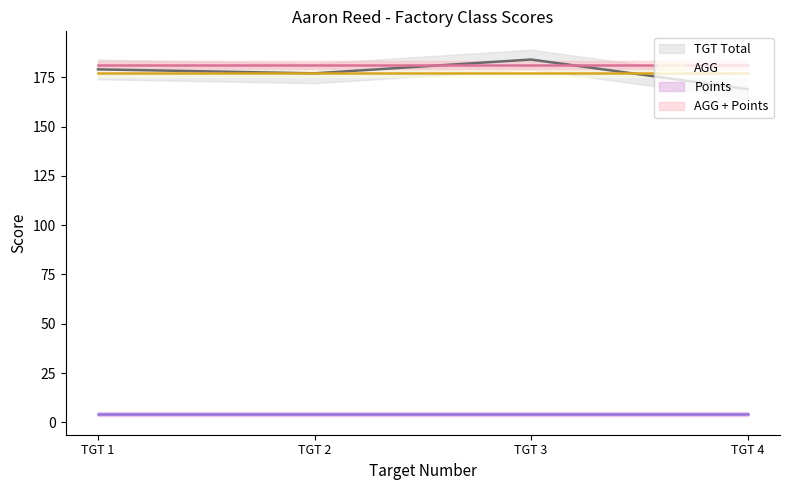

Rank the series by their maximum value, from highest to lowest.

TGT Total, AGG + Points, AGG, Points